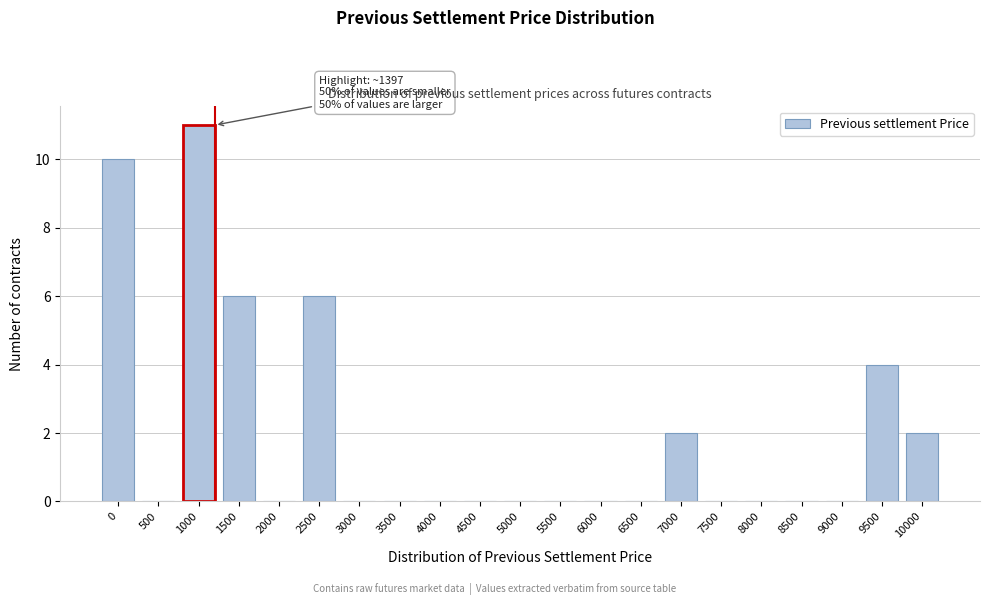

Reading right to left, transcribe all the data shown in this chart.

10000=2	9500=4	9000=0	8500=0	8000=0	7500=0	7000=2	6500=0	6000=0	5500=0	5000=0	4500=0	4000=0	3500=0	3000=0	2500=6	2000=0	1500=6	1000=11	500=0	0=10